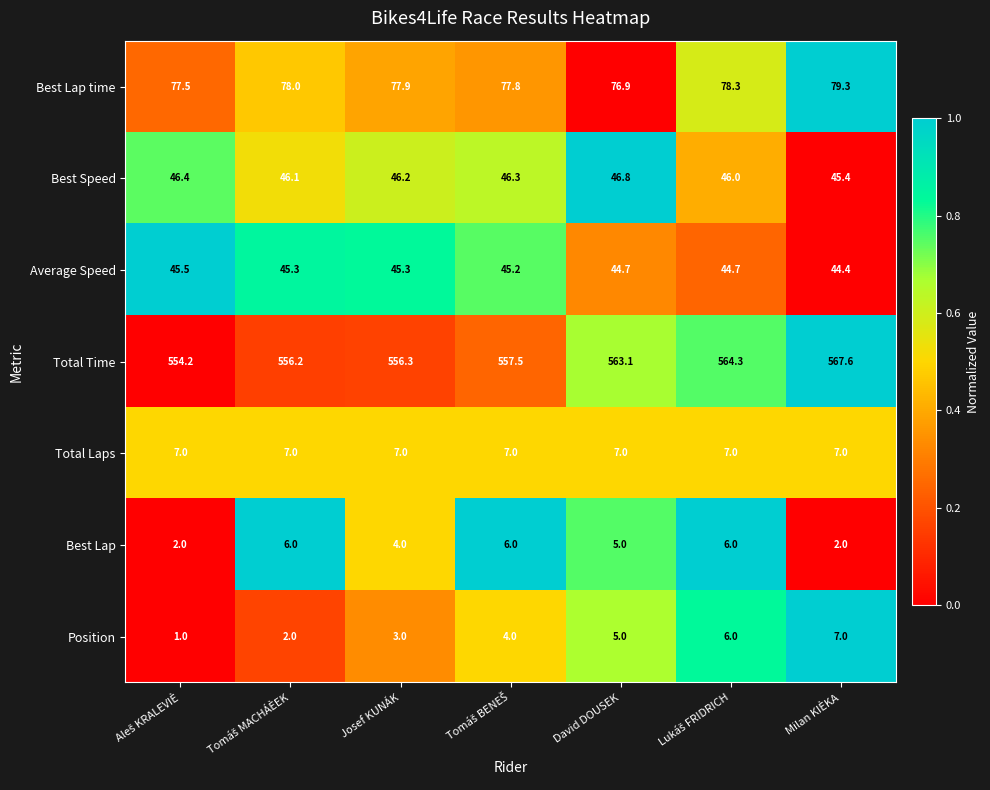

What is the difference between the second highest and second lowest values in the Total Time series?

8.1